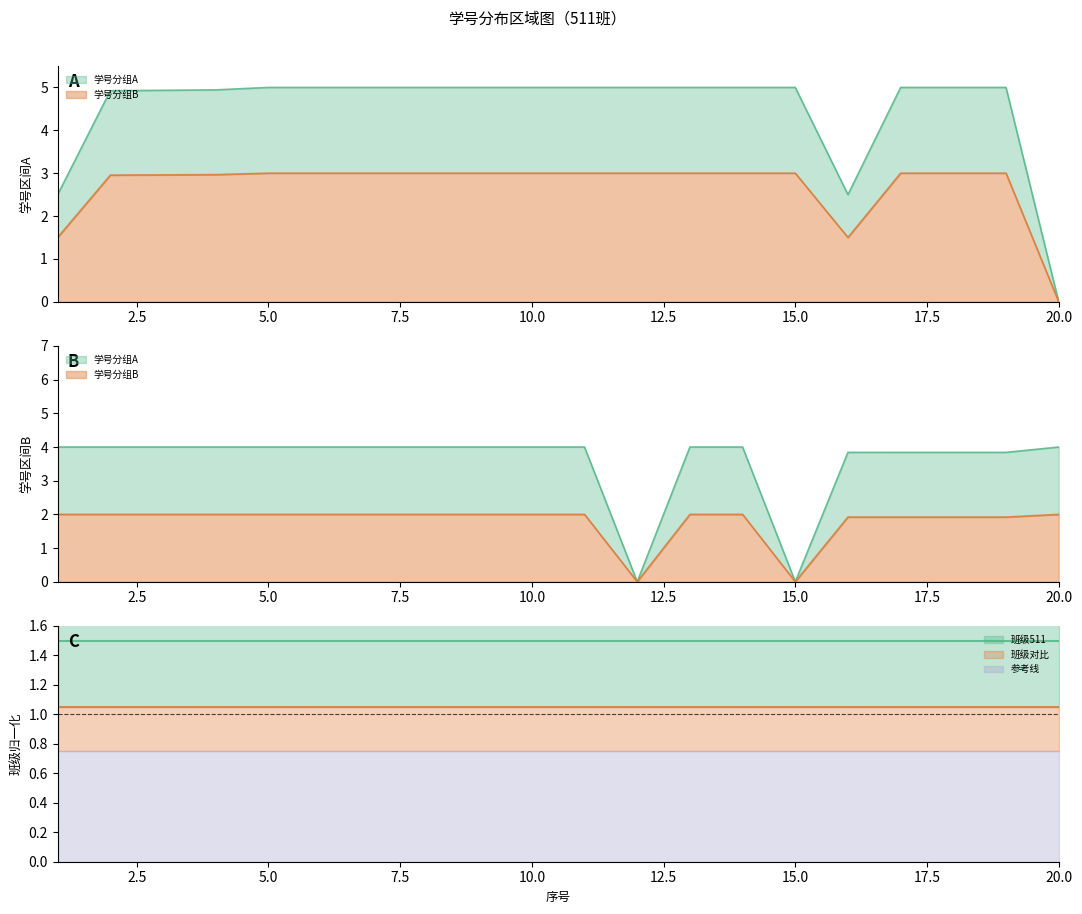

Where is the first local minimum for 学号分组B?

12